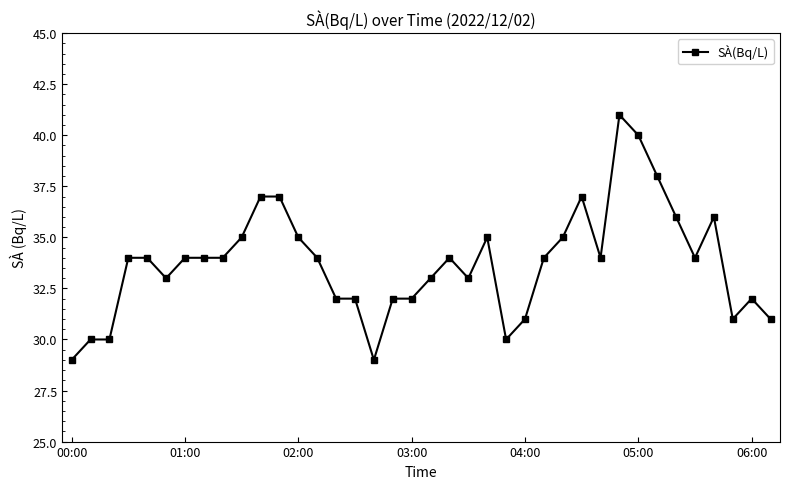

What is the smallest value displayed?

29